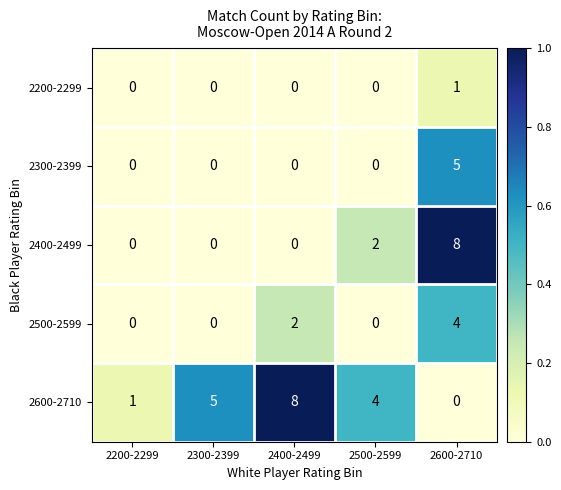

At which label is 2400-2499 closest to 4?

2500-2599